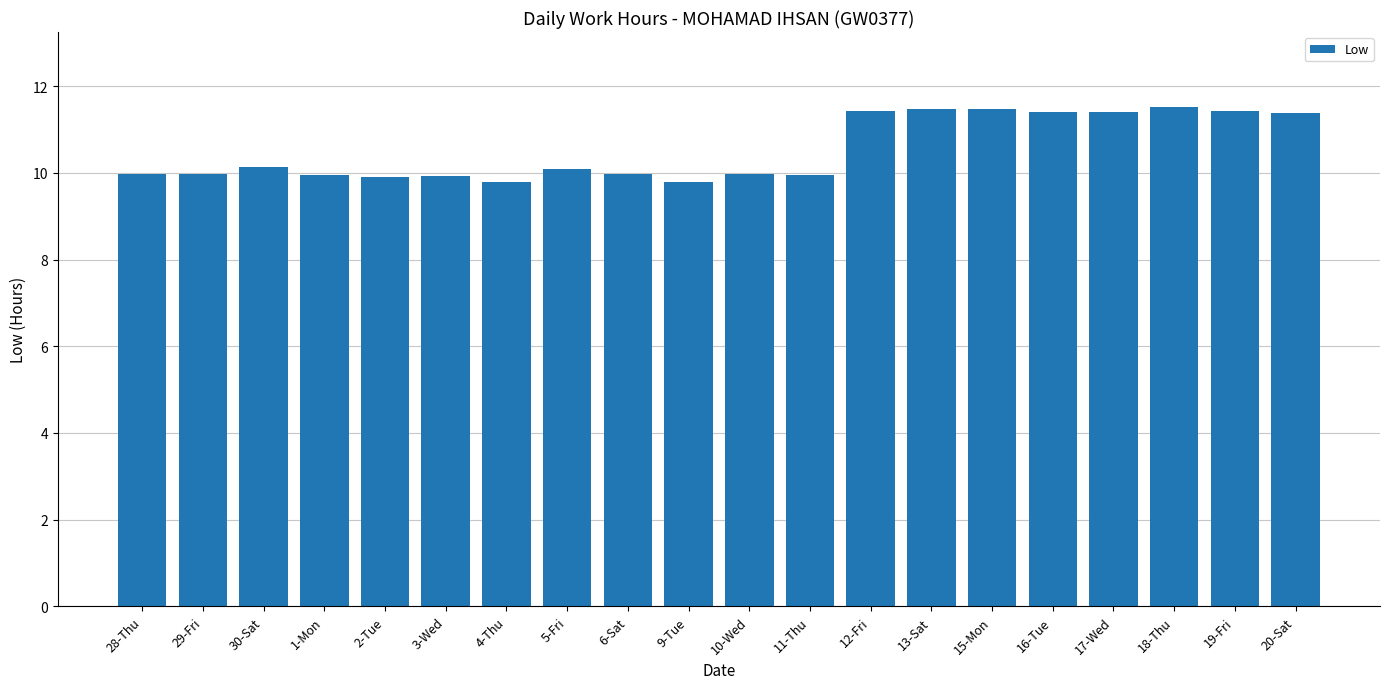

True or false: the data shows 20.5 at 13-Sat.

False